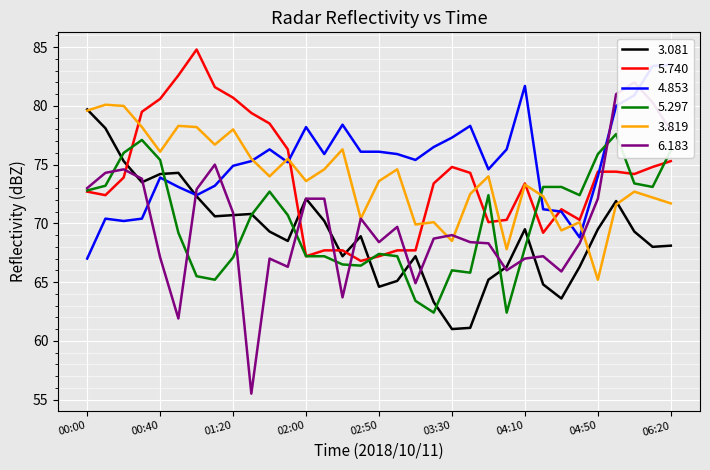

Which series ends up on top after the final intersection of 5.297 and 3.819?

5.297